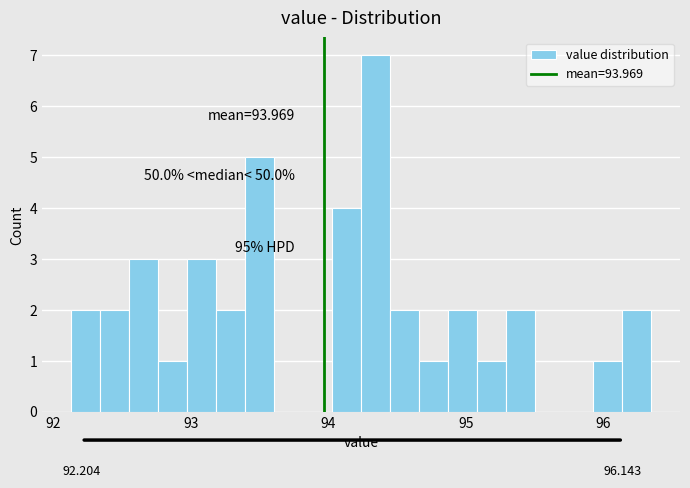

Around what value on the x-axis is the tallest bar? Give the approximate position of its centre, as read against the axis.

94.3